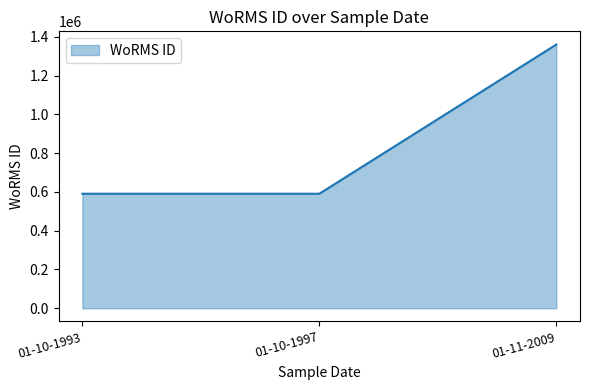

What is the minimum value shown in the chart?

590432